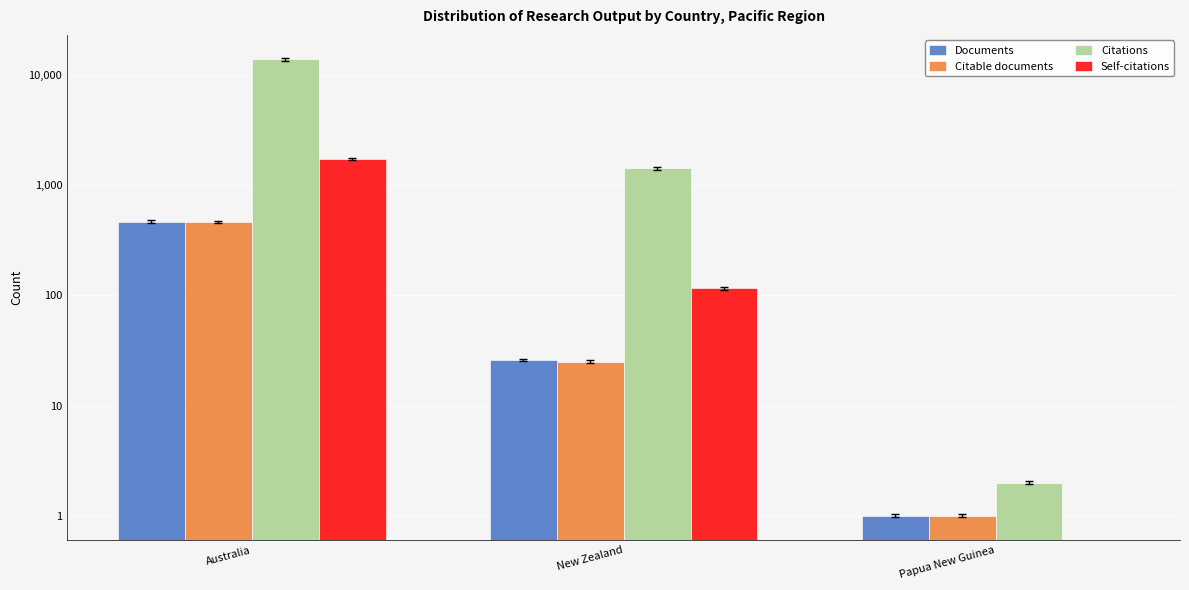

How many Citations values are between 2 and 13975?

3